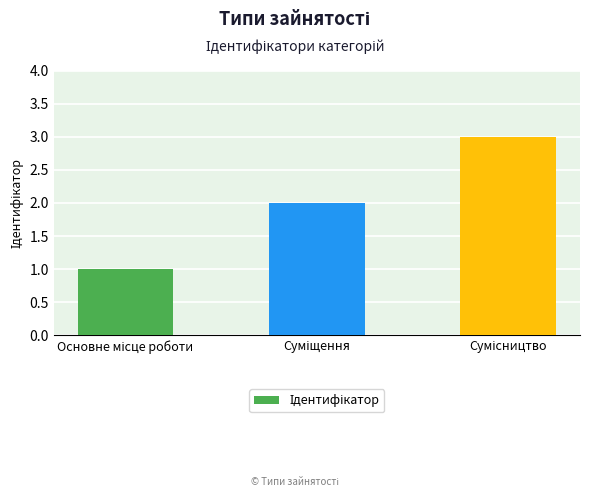

What is the maximum value shown in the chart?

3